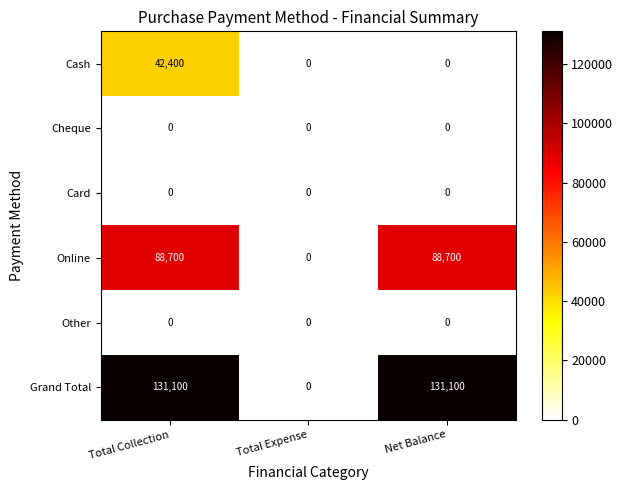

Count the Grand Total values in the range 0 to 131100.

3